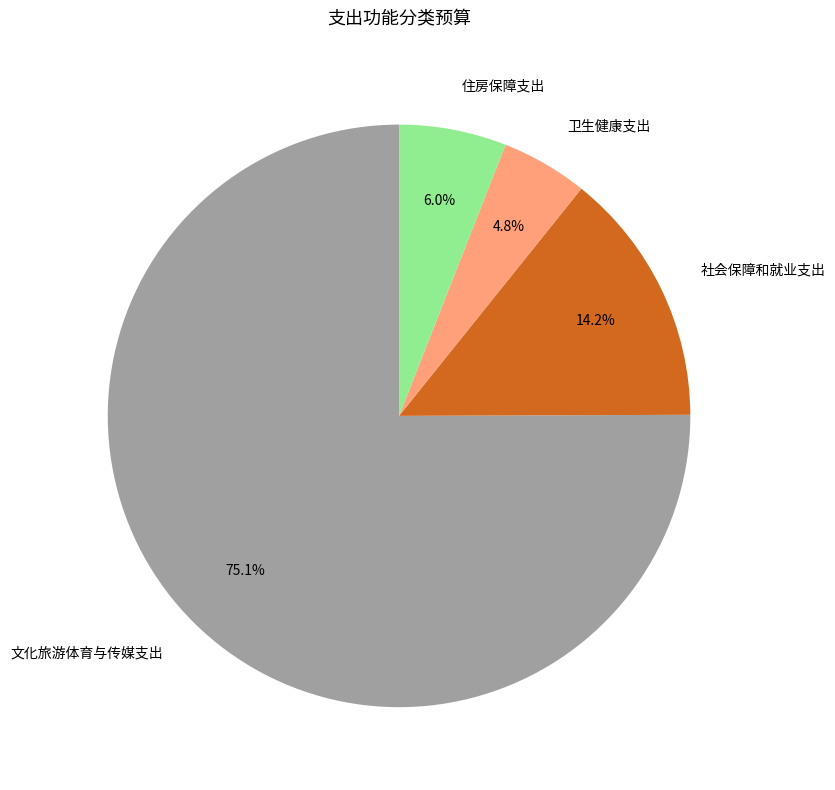

What is the smallest slice in the pie chart?

卫生健康支出